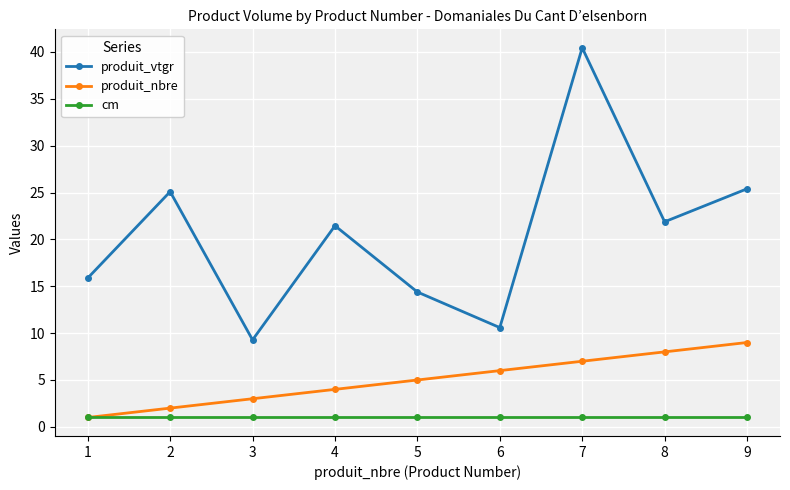

In produit_vtgr, how many points are lower than both neighbors (excluding endpoints)?

3